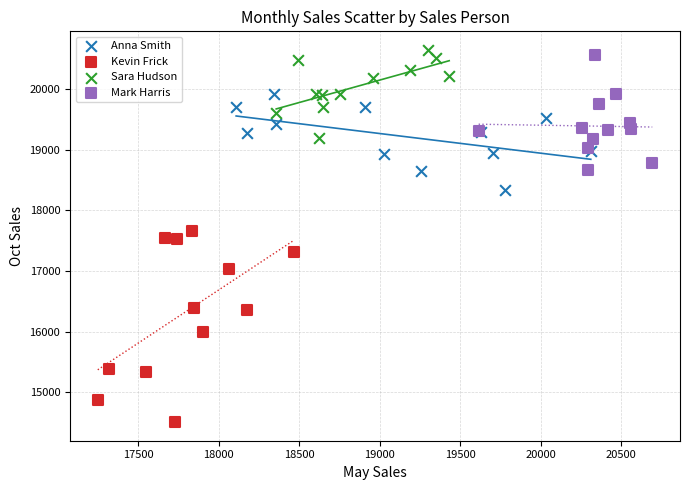

Which series reaches the minimum Y coordinate?

Kevin Frick